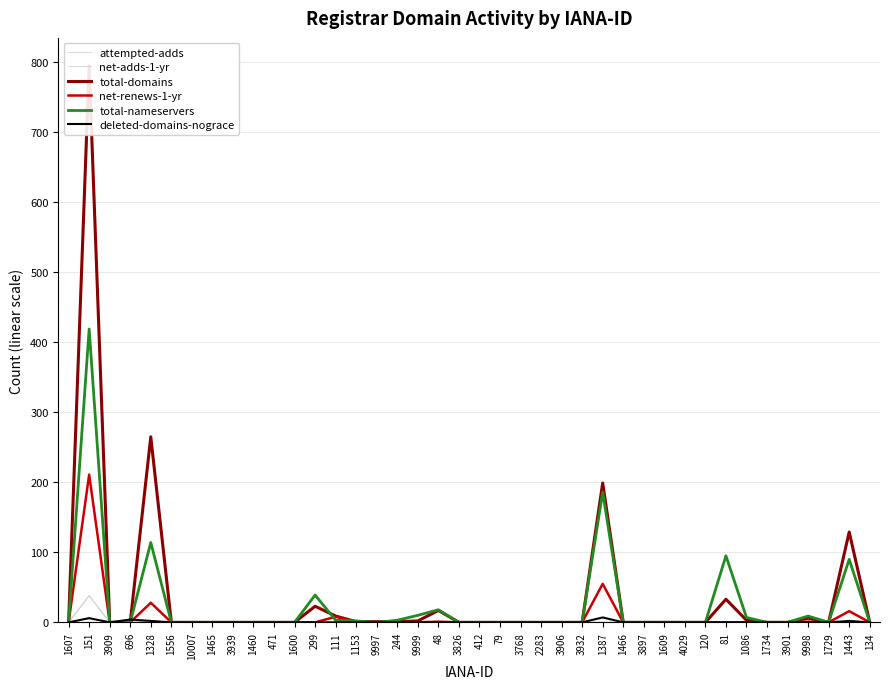

How many values in attempted-adds are above zero?

2